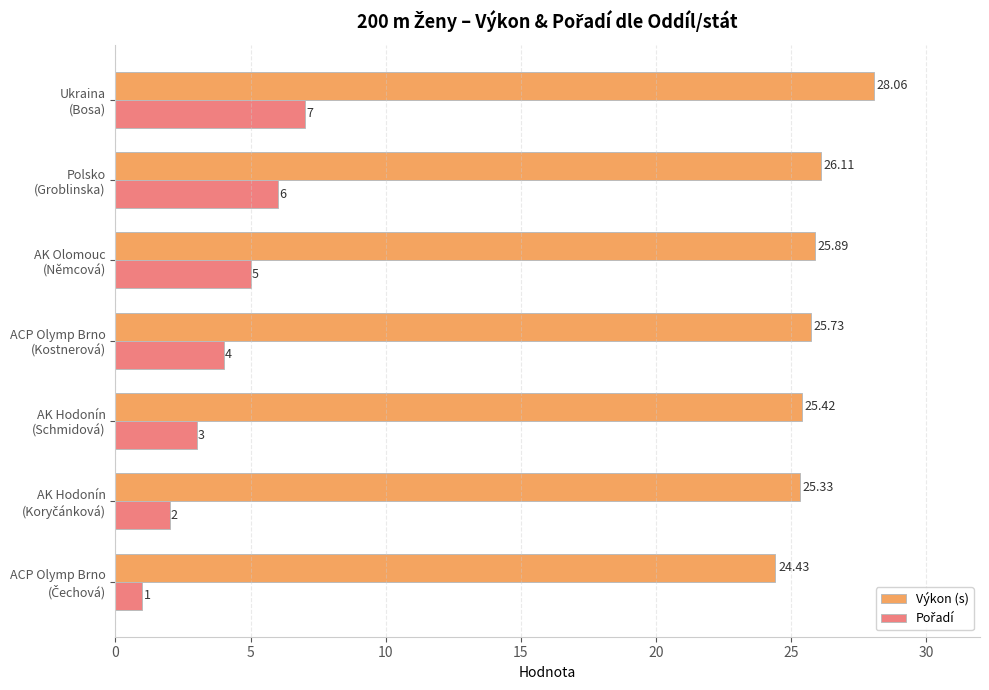

At how many categories does at least one series exceed 8?

7